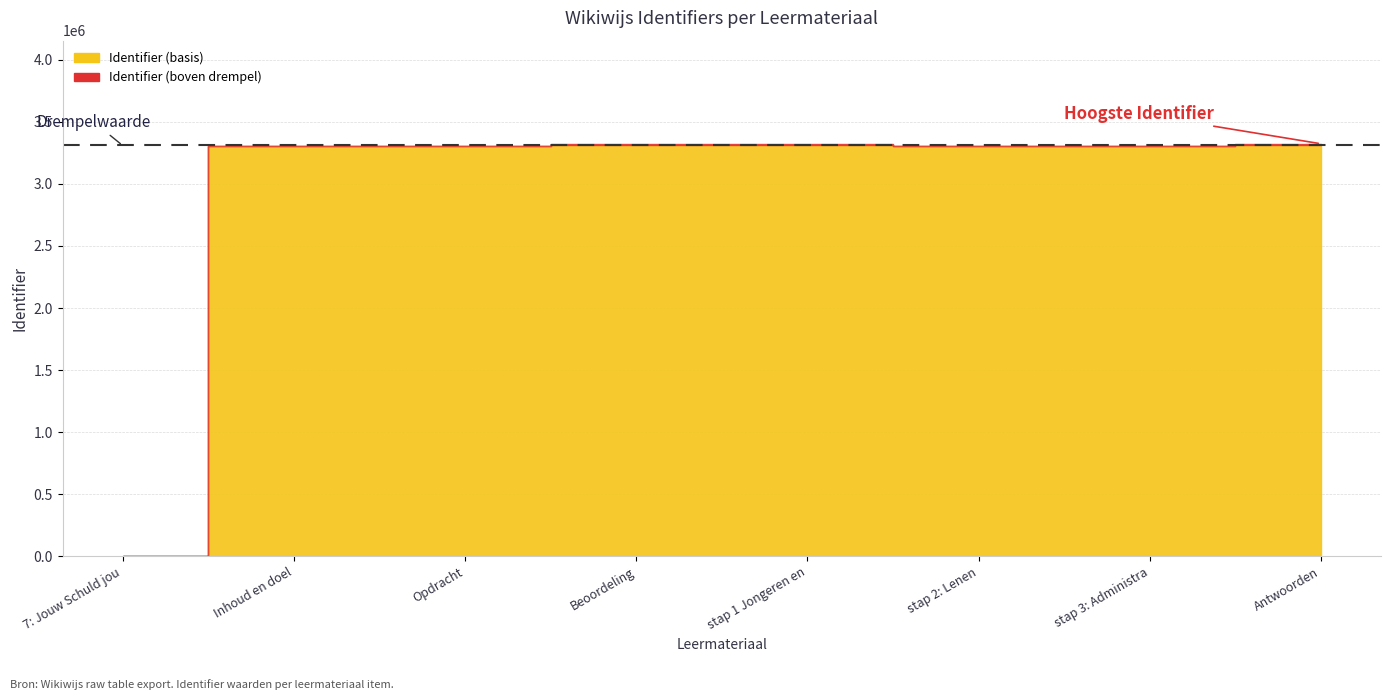

Which has a higher value, stap 1 Jongeren en geld or Opdracht?

stap 1 Jongeren en geld